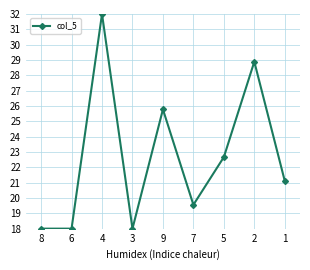

What is the ratio of the value at 7 to the value at 2?

0.7